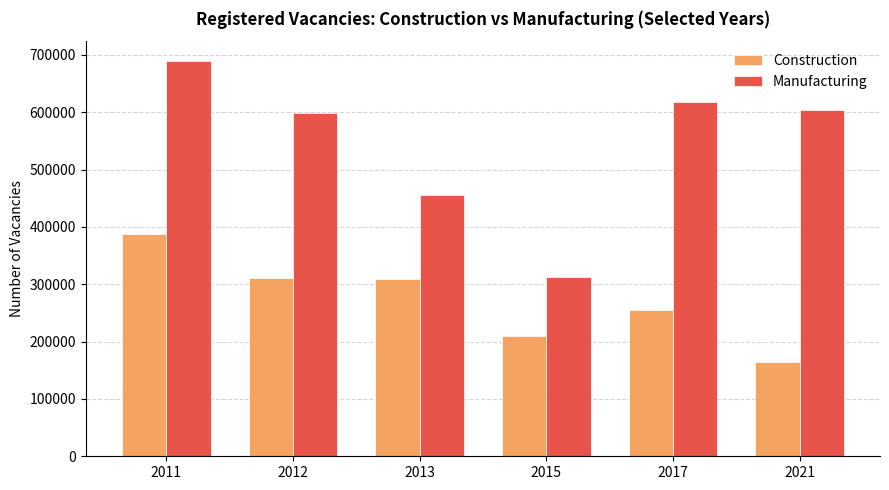

Is it true that Manufacturing equals 313396 at 2015?

True